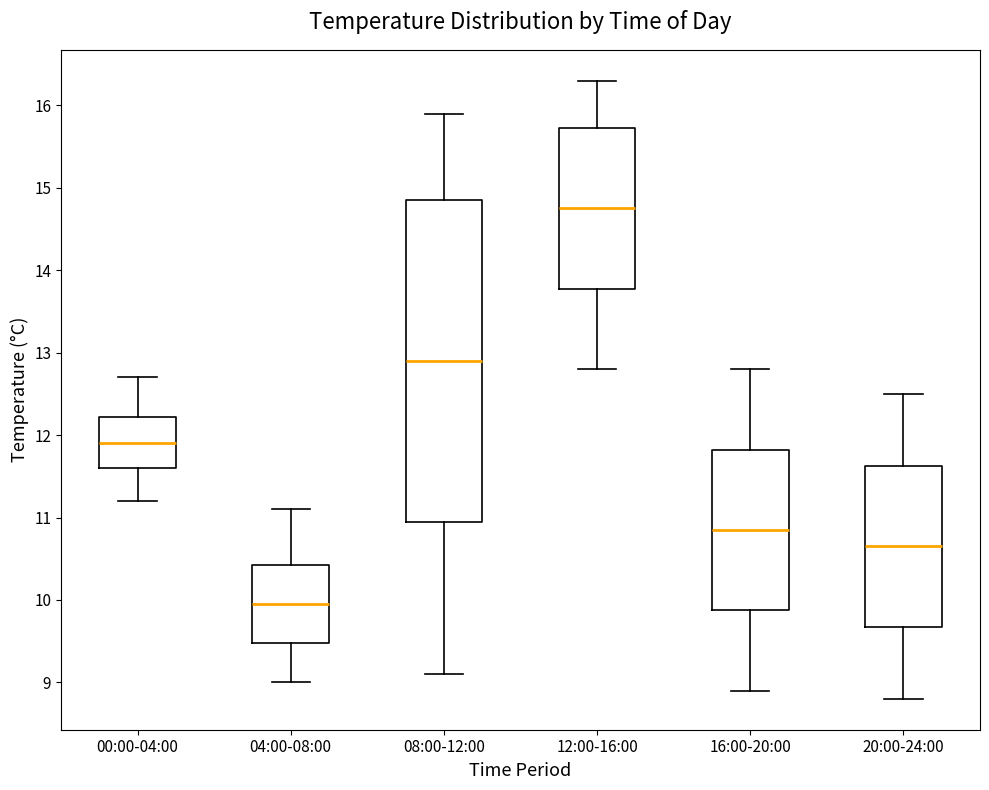

Reading left to right, transcribe this box plot: for each box, give where its median line is, the range the box spans, and where its two whiskers end, as read against the y-axis. The values are not printed on the chart, so give them approximately, as read against the axis.

00:00-04:00: median 11.9, box 11.6 to 12.2, whiskers 11.2 to 12.7
04:00-08:00: median 10.0, box 9.5 to 10.4, whiskers 9.0 to 11.1
08:00-12:00: median 12.9, box 11.0 to 14.9, whiskers 9.1 to 15.9
12:00-16:00: median 14.8, box 13.8 to 15.7, whiskers 12.8 to 16.3
16:00-20:00: median 10.9, box 9.9 to 11.8, whiskers 8.9 to 12.8
20:00-24:00: median 10.7, box 9.7 to 11.6, whiskers 8.8 to 12.5